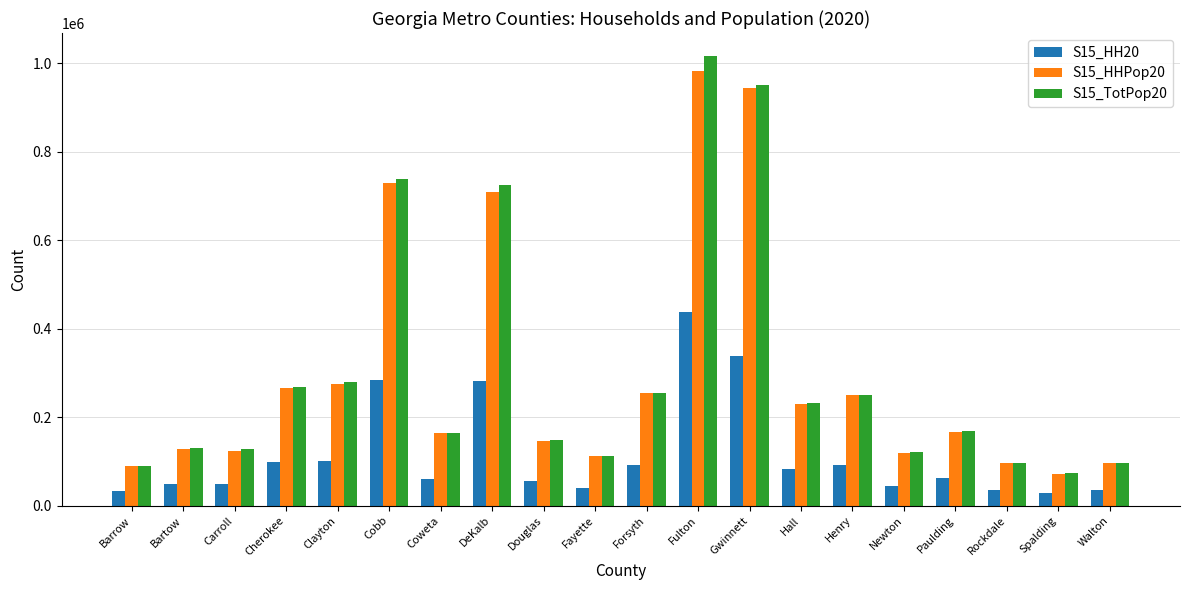

The S15_TotPop20 series shows 109631 at Coweta. True or false?

False